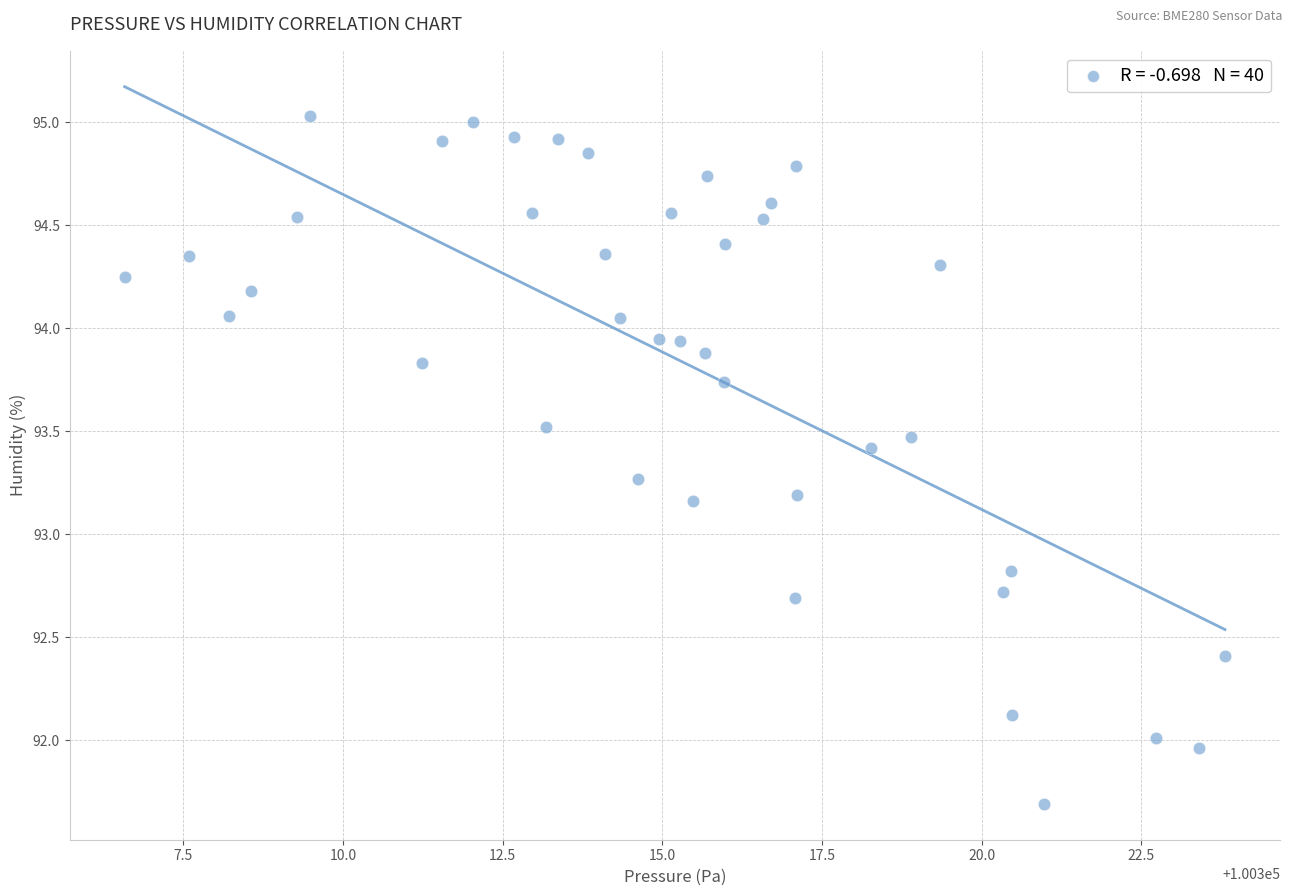

What is the range of X values (max minus min)?

17.2